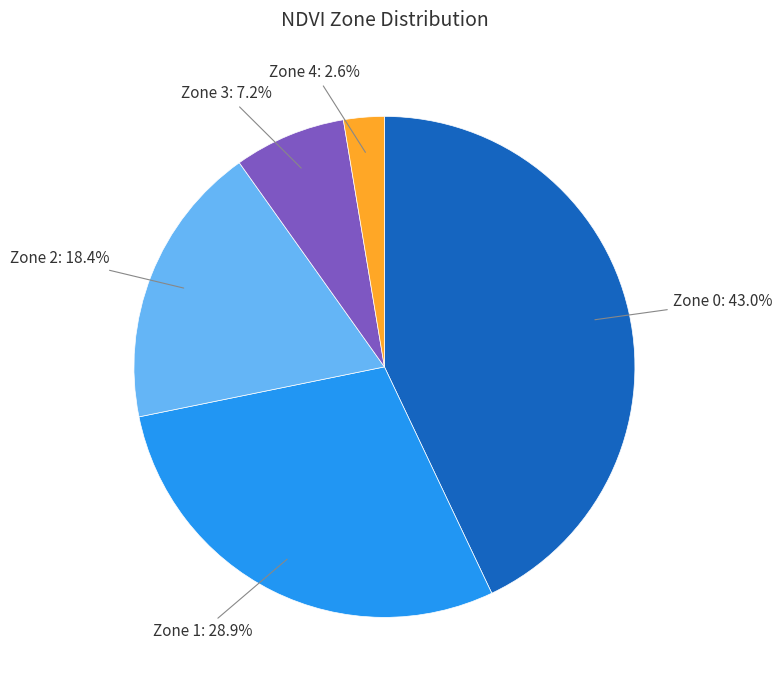

How many segments does this pie chart have?

5